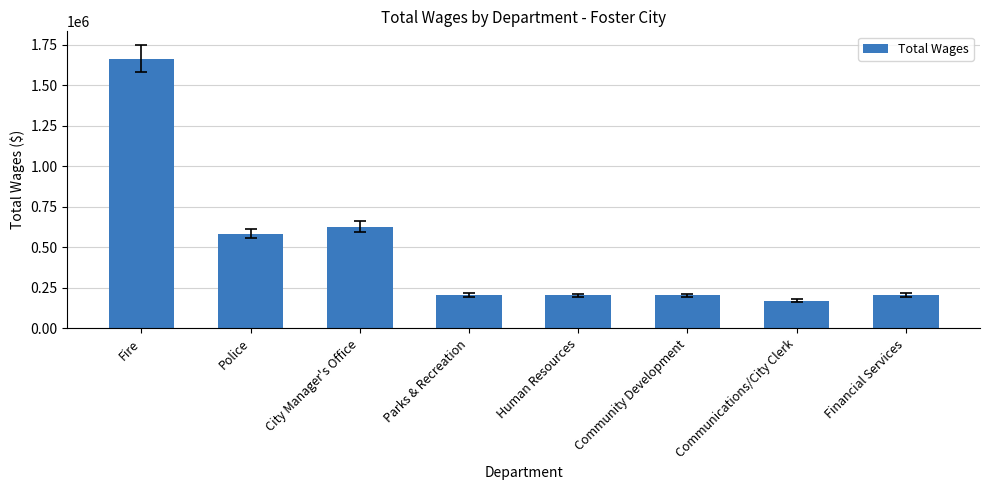

What is the label of the 8th bar from the left?

Financial Services